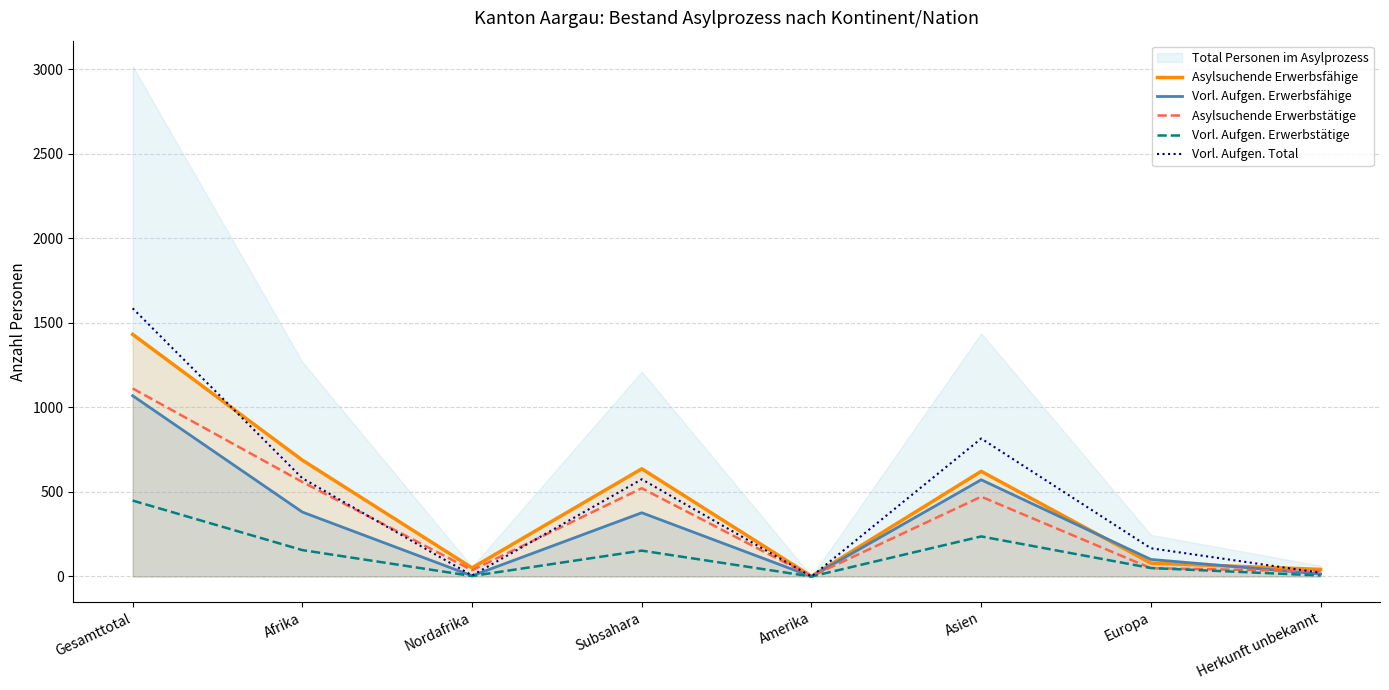

True or false: Asylsuchende Erwerbsfähige and Asylsuchende Erwerbstätige intersect in this chart.

False